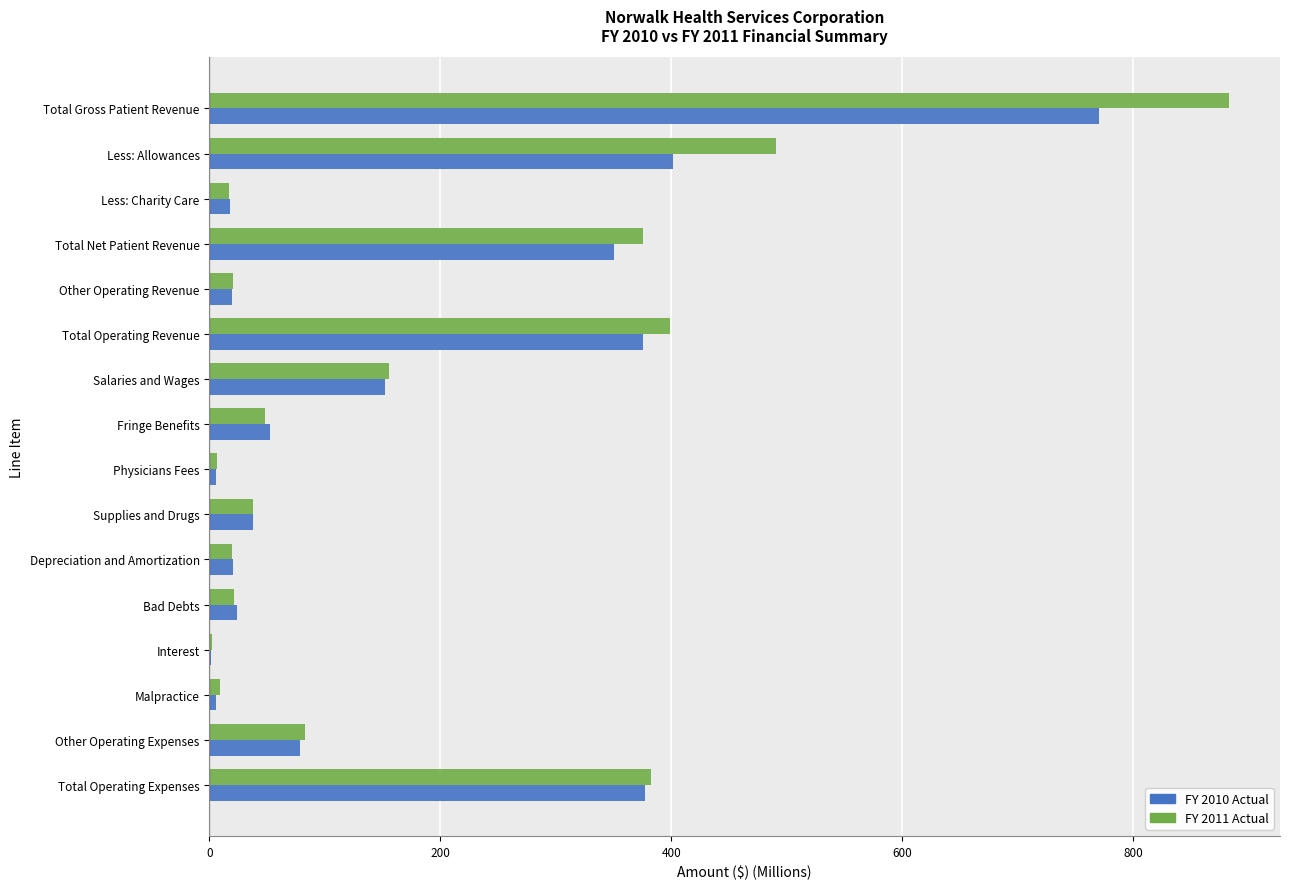

What is the maximum value for FY 2011 Actual?

882.8